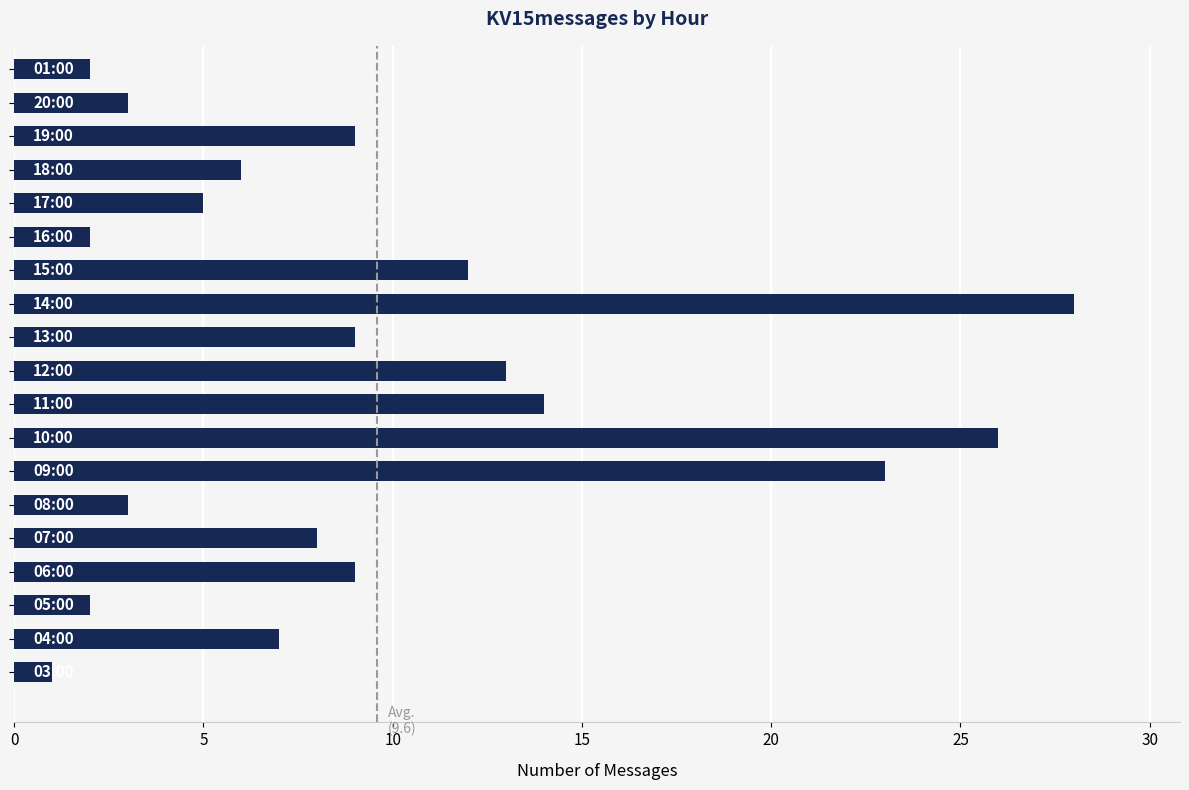

What is the maximum value shown in the chart?

28